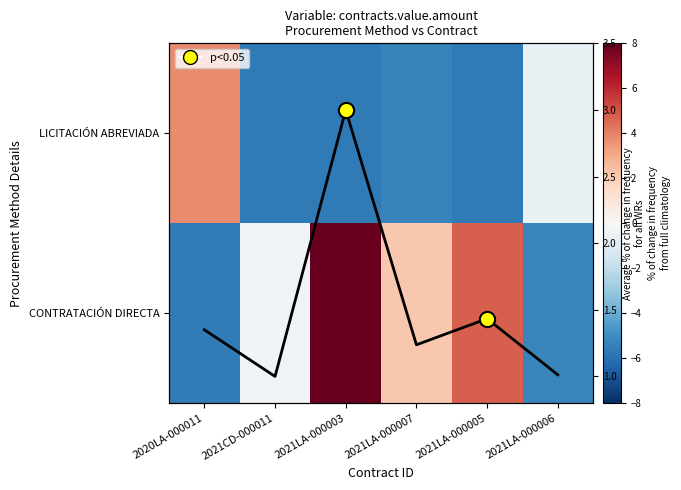

What is the difference between the maximum and minimum values in the LICITACIÓN ABREVIADA series?

9.4